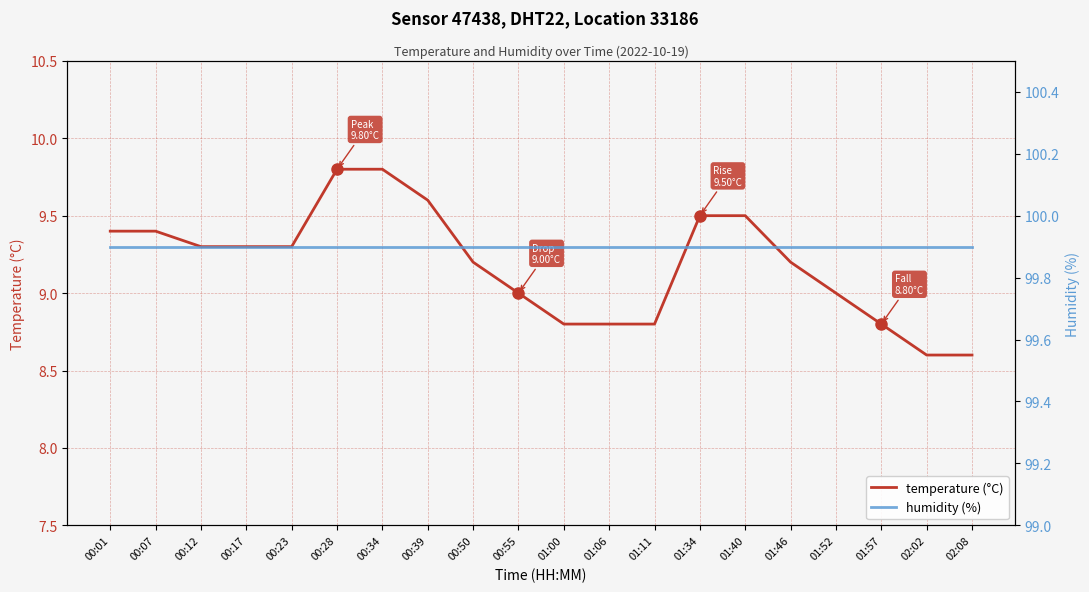

Reading left to right, list all the values displayed in this chart.

temperature: 9.4	9.4	9.3	9.3	9.3	9.8	9.8	9.6	9.2	9.0	8.8	8.8	8.8	9.5	9.5	9.2	9.0	8.8	8.6	8.6
humidity: 99.9	99.9	99.9	99.9	99.9	99.9	99.9	99.9	99.9	99.9	99.9	99.9	99.9	99.9	99.9	99.9	99.9	99.9	99.9	99.9